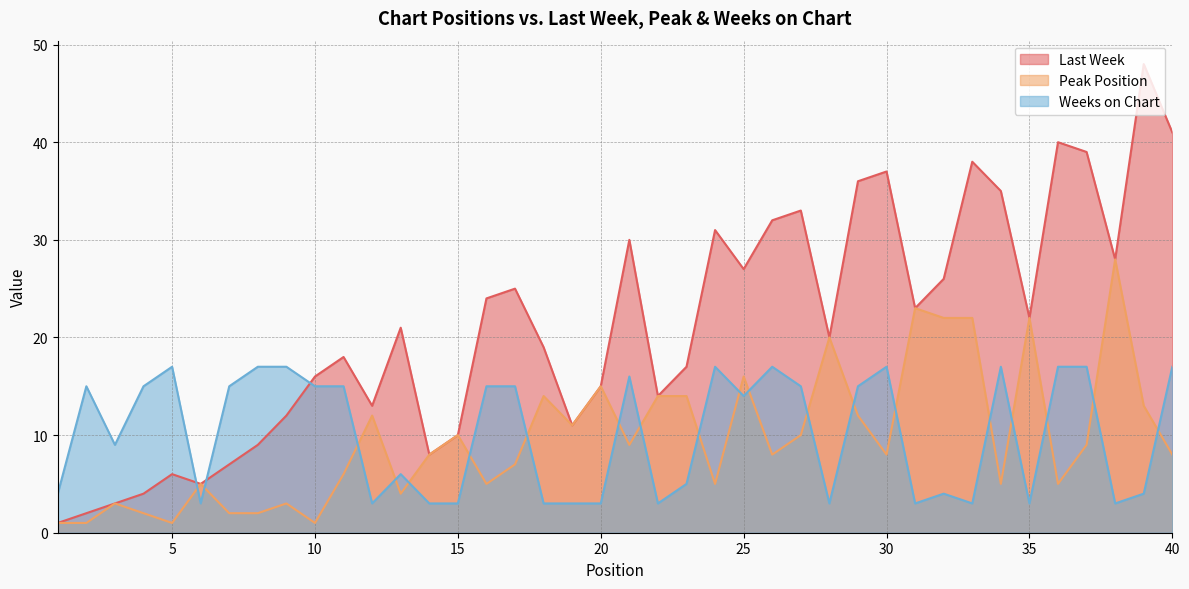

How many data points in Weeks on Chart are less than 15?

20